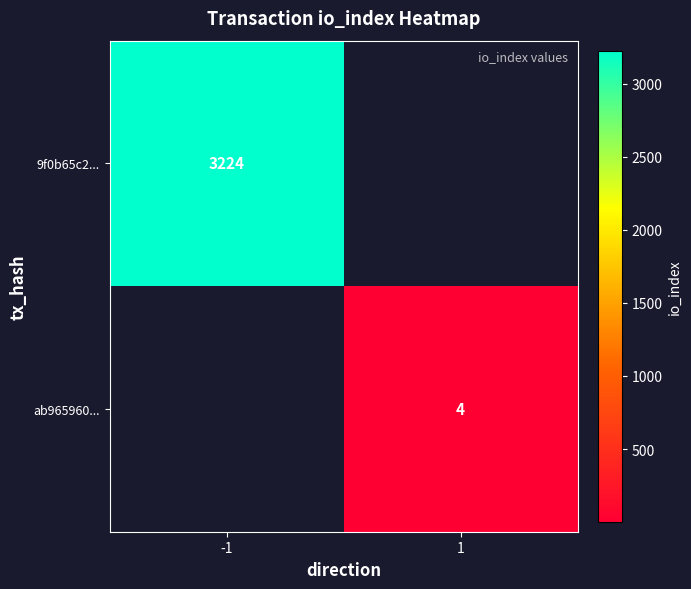

True or false: ab965960... has a value of 4 at 1.

True